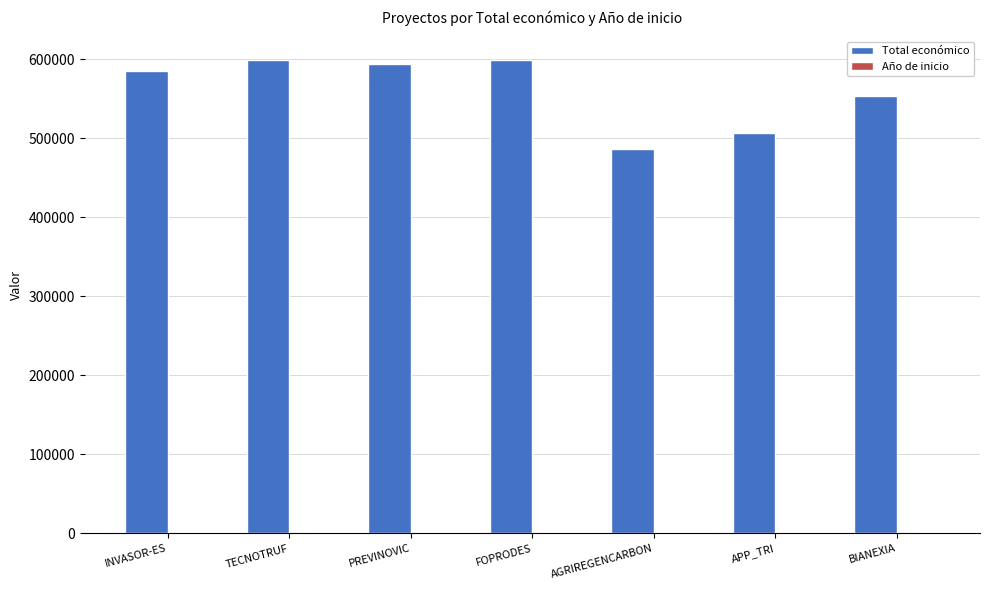

Which series changed the most between PREVINOVIC and BIANEXIA?

Total económico